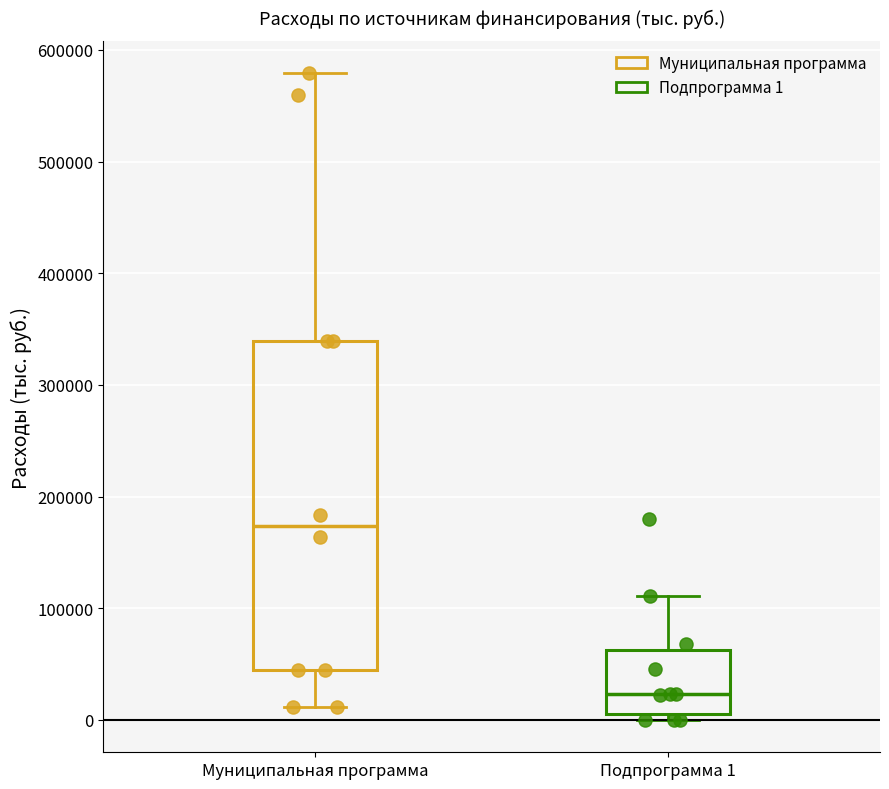

Where is the upper edge of the box for Подпрограмма 1 on the y-axis? The values are not printed on the chart, so give them approximately, as read against the axis.

60000